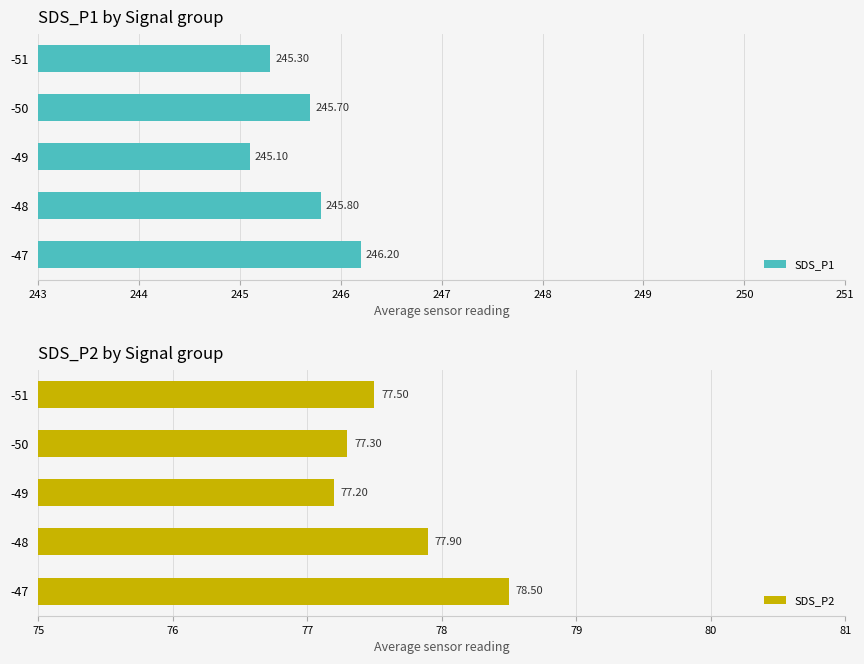

The SDS_P2 series shows 113.8 at -50. True or false?

False